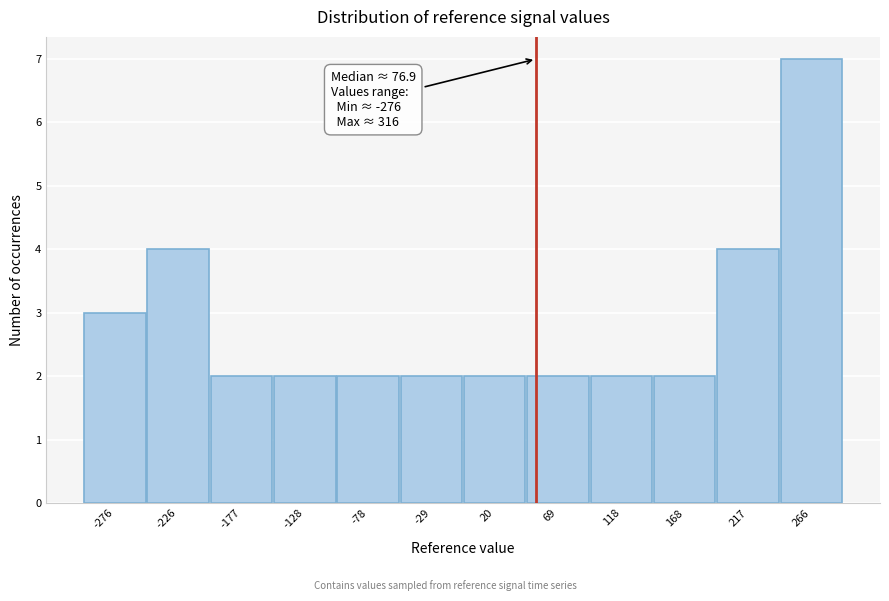

Reading left to right, what are all the values shown in this chart?

-276=3	-226=4	-177=2	-128=2	-78=2	-29=2	20=2	69=2	118=2	168=2	217=4	266=7